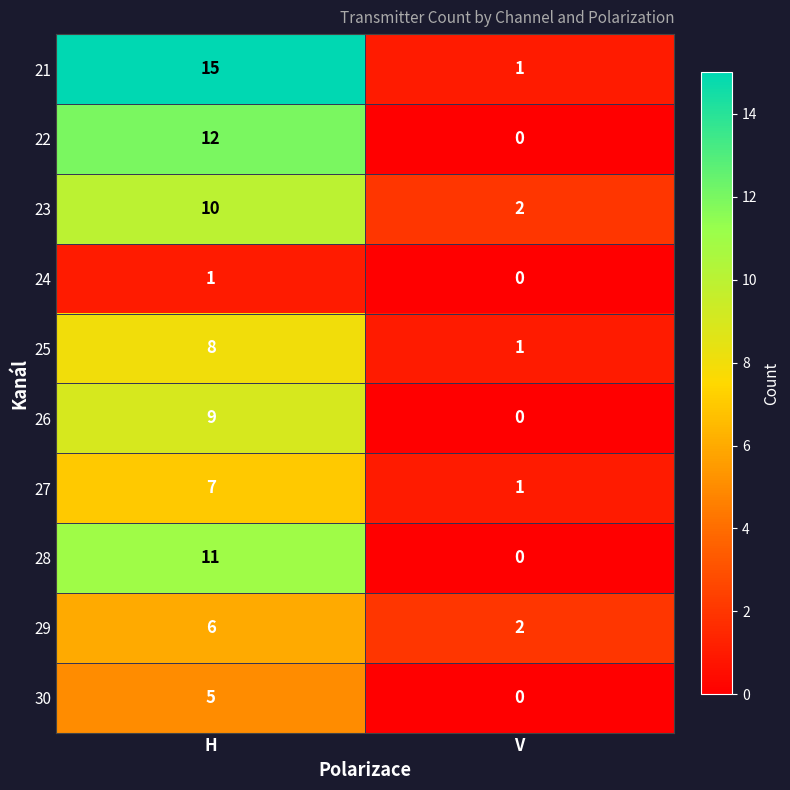

What is the sum of the 29 values at H and V?

8